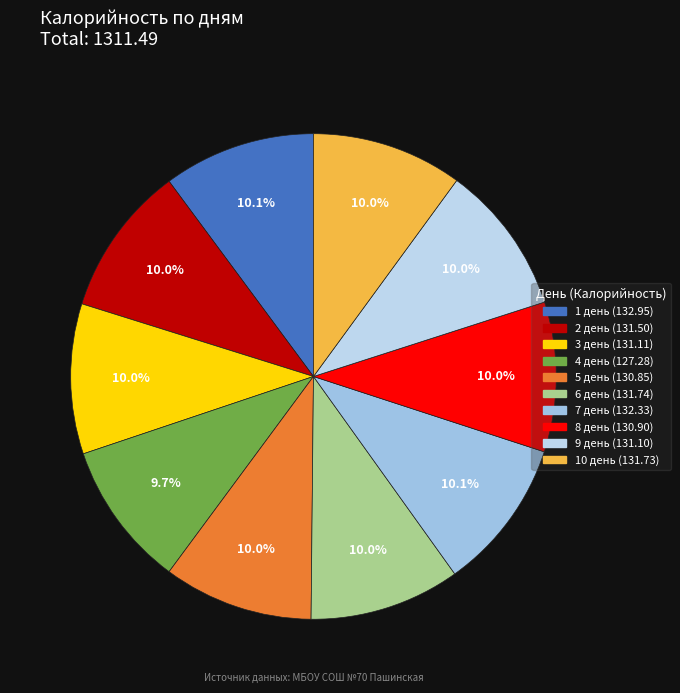

What is the change in value from 1 день to 6 день?

-1.2